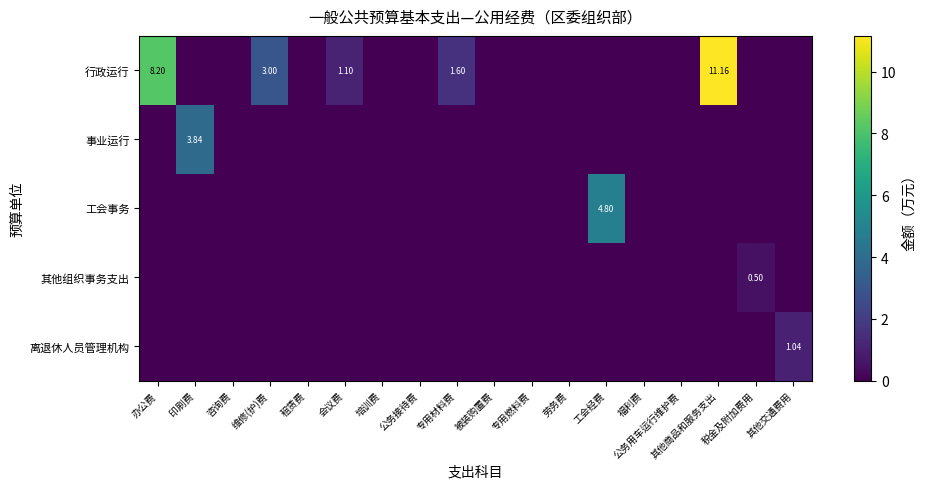

True or false: 其他组织事务支出 has a value of 0.3 at 专用燃料费.

False